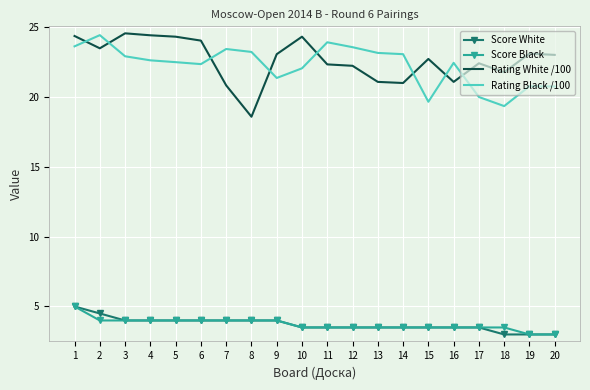

The value of Rating White /100 at 6 is 9.4. True or false?

False